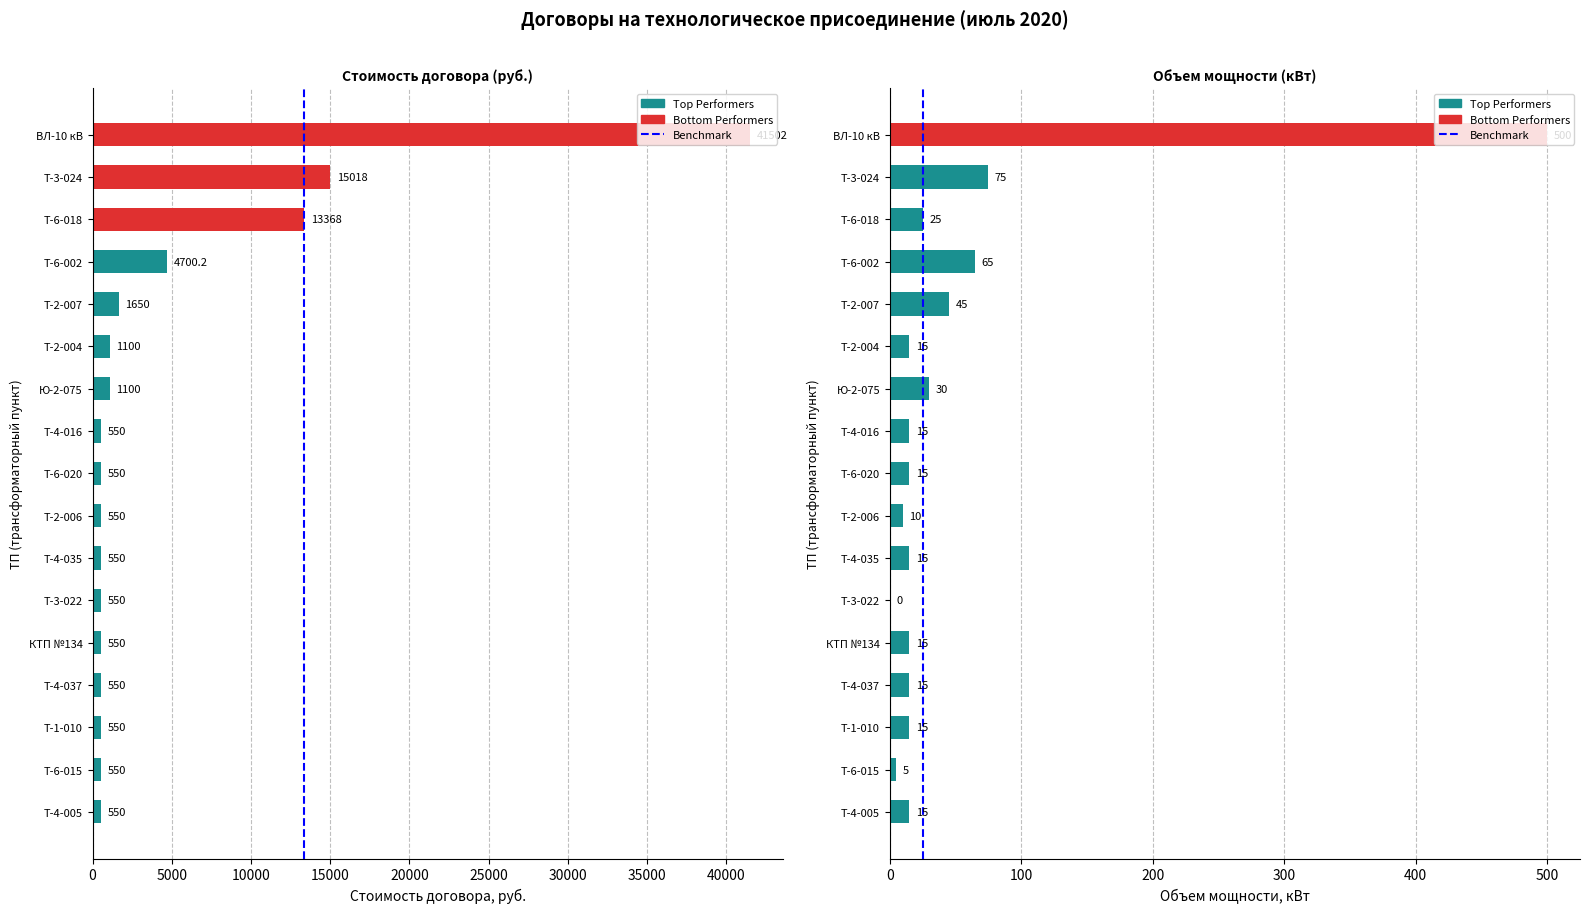

What is the label of the 24th bar from the right?

Т-6-002